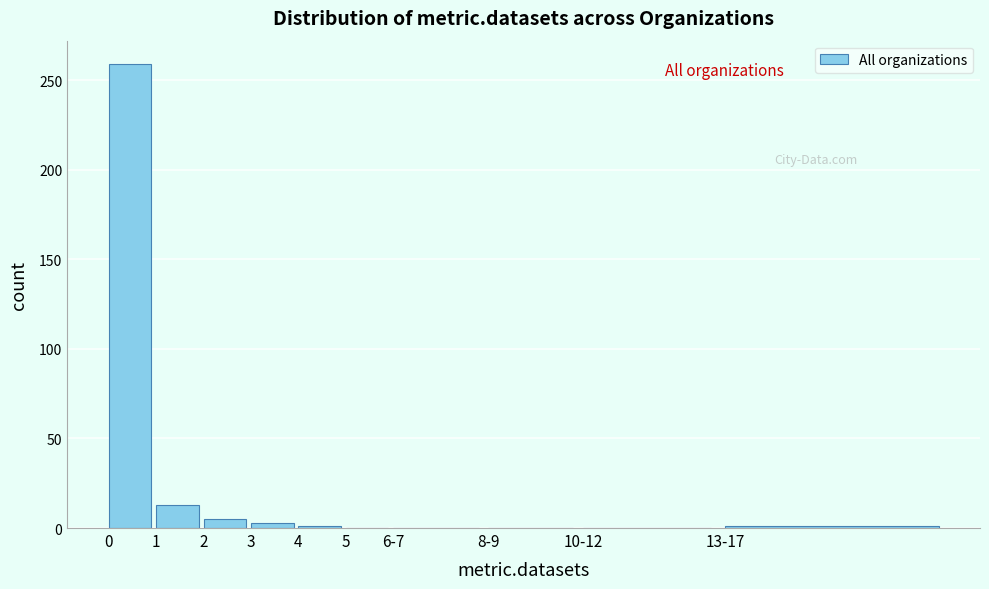

What is the maximum value shown in the chart?

259